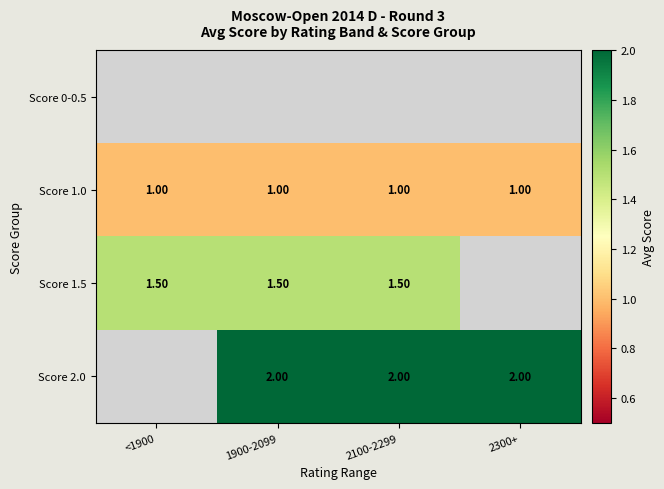

What is the sum of the Score 1.5 values at <1900 and 2100-2299?

3.0